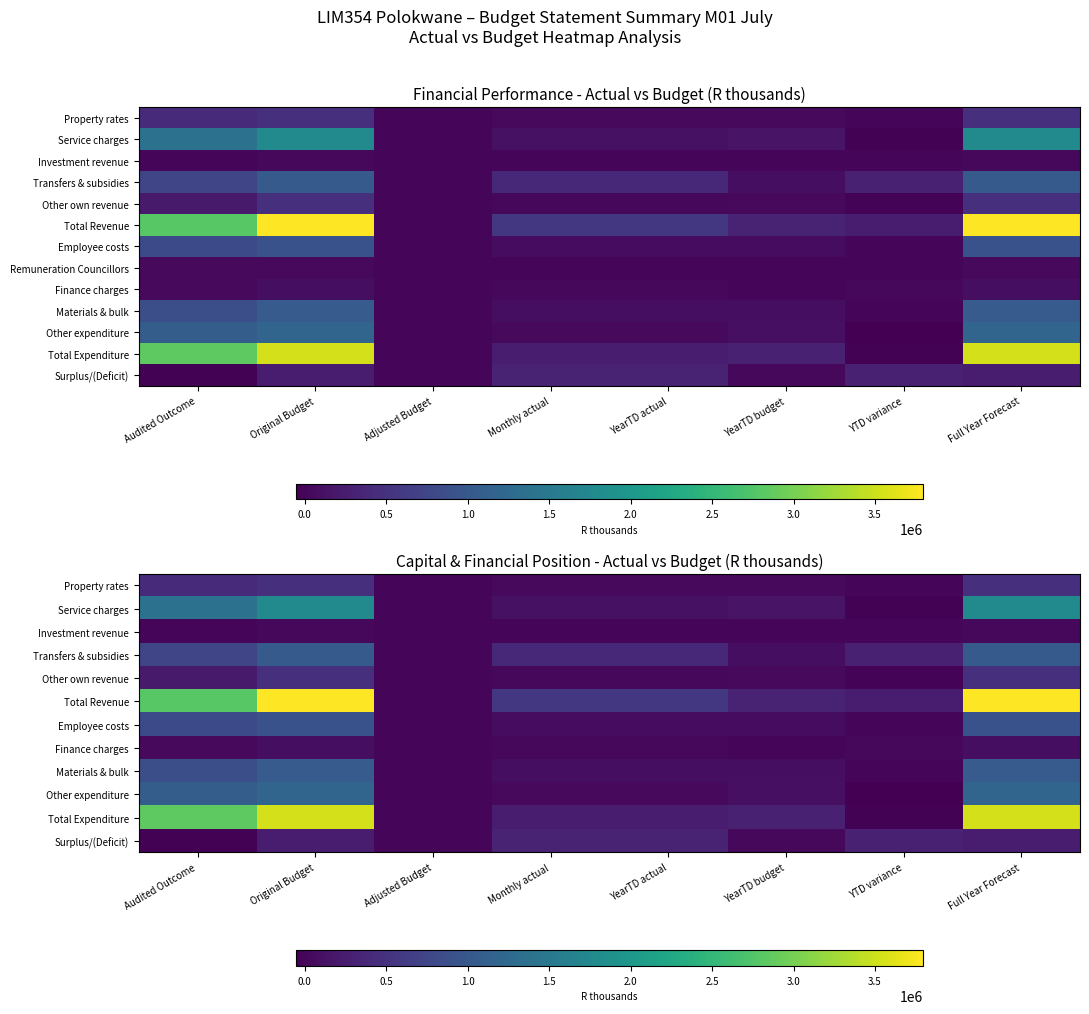

Count the number of data series in this chart.

13